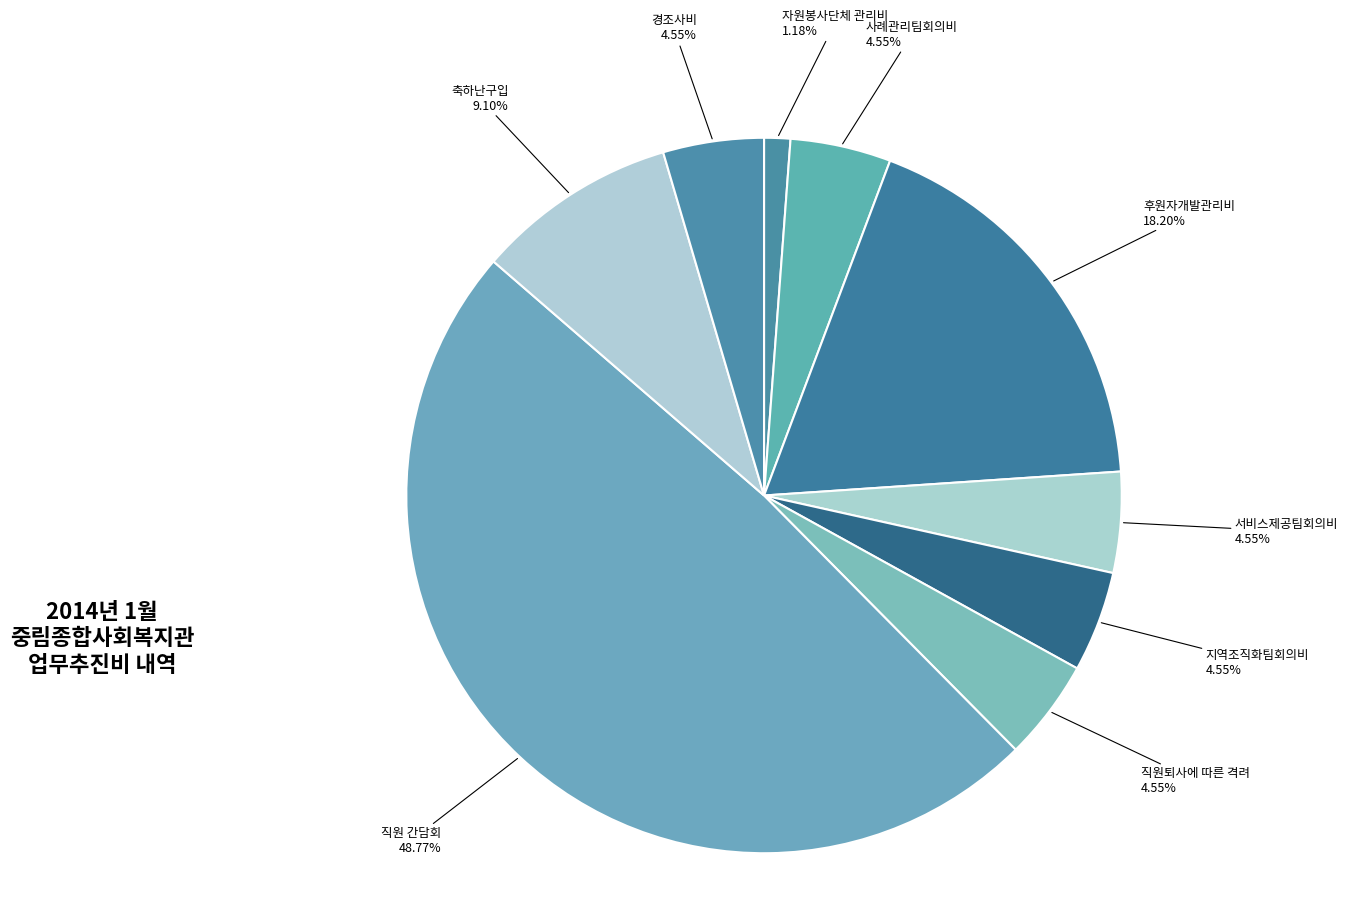

What is the smallest slice in the pie chart?

자원봉사단체 관리비